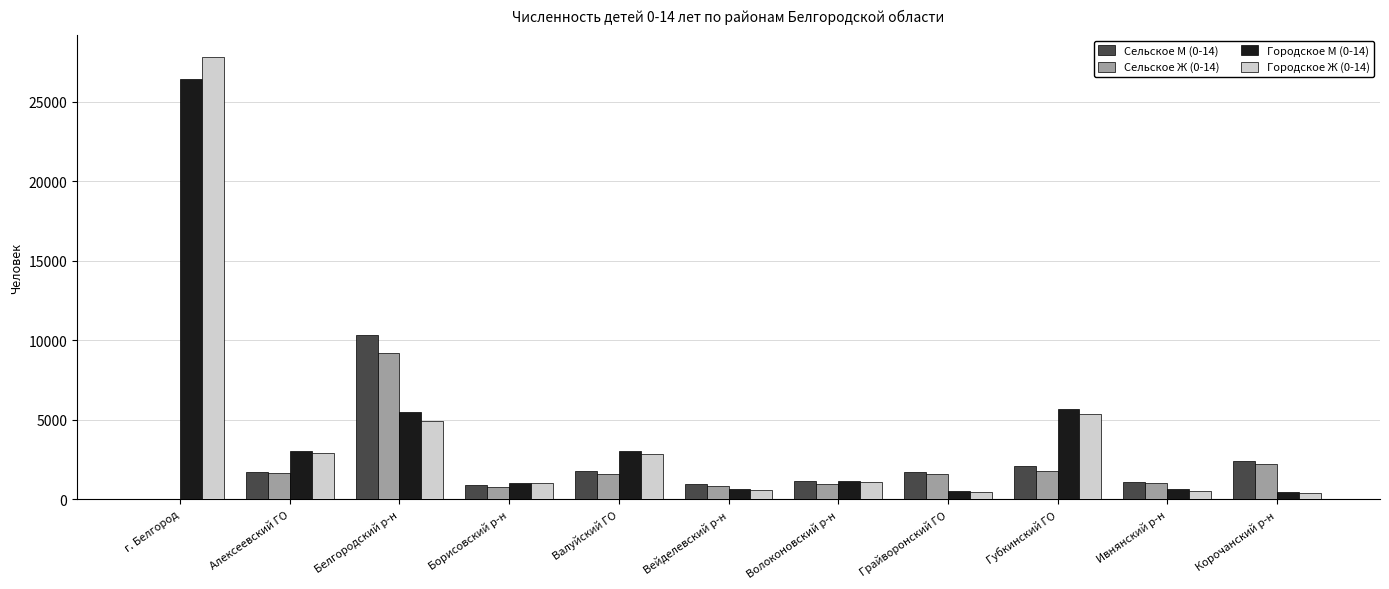

Between г. Белгород and Валуйский ГО, which series saw the biggest shift?

Городское Ж (0-14)